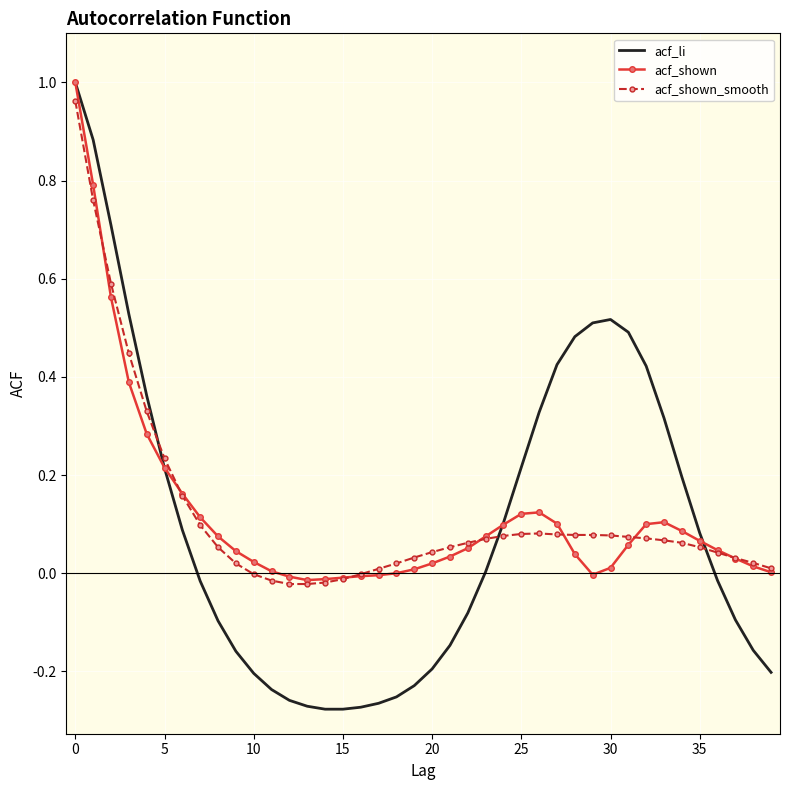

Reading right to left, transcribe all the data shown in this chart.

acf_li: -0.2	-0.2	-0.1	-0.0	0.1	0.2	0.3	0.4	0.5	0.5	0.5	0.5	0.4	0.3	0.2	0.1	0.0	-0.1	-0.1	-0.2	-0.2	-0.3	-0.3	-0.3	-0.3	-0.3	-0.3	-0.3	-0.2	-0.2	-0.2	-0.1	-0.0	0.1	0.2	0.4	0.5	0.7	0.9	1.0
acf_shown: 0.0	0.0	0.0	0.0	0.1	0.1	0.1	0.1	0.1	0.0	-0.0	0.0	0.1	0.1	0.1	0.1	0.1	0.1	0.0	0.0	0.0	-0.0	-0.0	-0.0	-0.0	-0.0	-0.0	-0.0	0.0	0.0	0.0	0.1	0.1	0.2	0.2	0.3	0.4	0.6	0.8	1.0
acf_shown_smooth: 0.0	0.0	0.0	0.0	0.1	0.1	0.1	0.1	0.1	0.1	0.1	0.1	0.1	0.1	0.1	0.1	0.1	0.1	0.1	0.0	0.0	0.0	0.0	-0.0	-0.0	-0.0	-0.0	-0.0	-0.0	-0.0	0.0	0.1	0.1	0.2	0.2	0.3	0.4	0.6	0.8	1.0